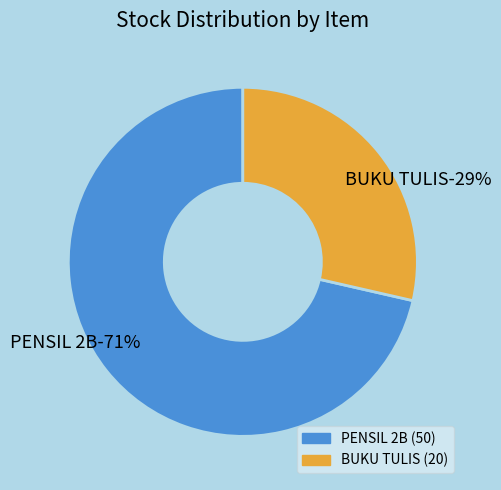

To the nearest percent, what percentage of the pie is PENSIL 2B?

71%